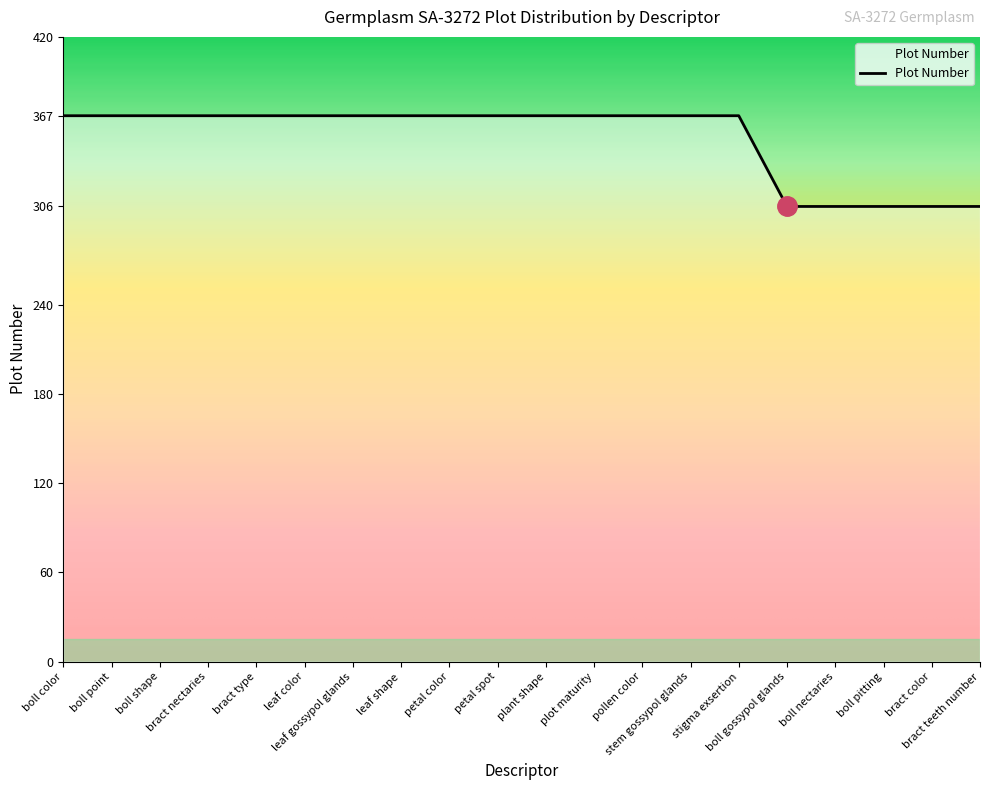

Reading right to left, transcribe all the data shown in this chart.

bract teeth number=306	bract color=306	boll pitting=306	boll nectaries=306	boll gossypol glands=306	stigma exsertion=367	stem gossypol glands=367	pollen color=367	plot maturity=367	plant shape=367	petal spot=367	petal color=367	leaf shape=367	leaf gossypol glands=367	leaf color=367	bract type=367	bract nectaries=367	boll shape=367	boll point=367	boll color=367